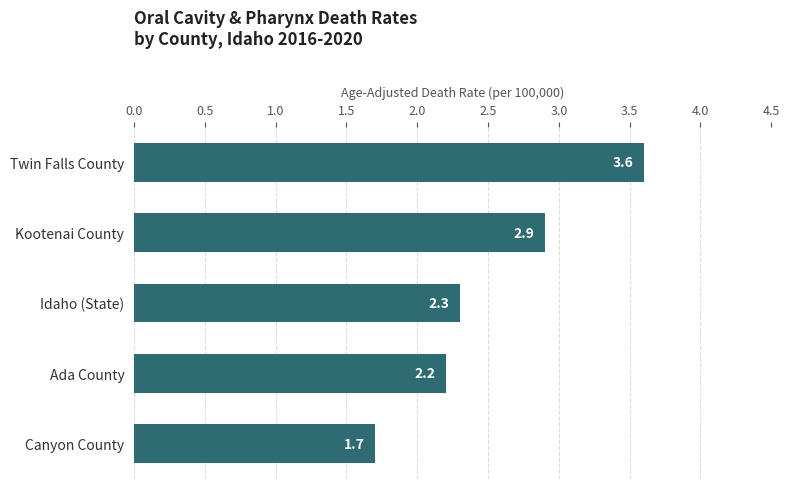

How many bars are there in total?

5